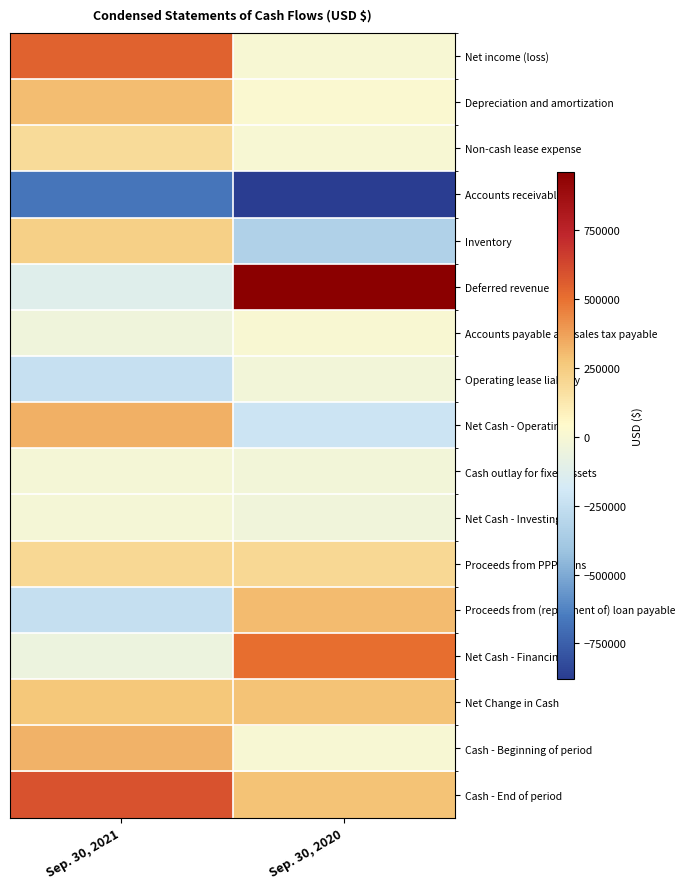

What is the difference between the highest and lowest values at Sep. 30, 2021?

1268662